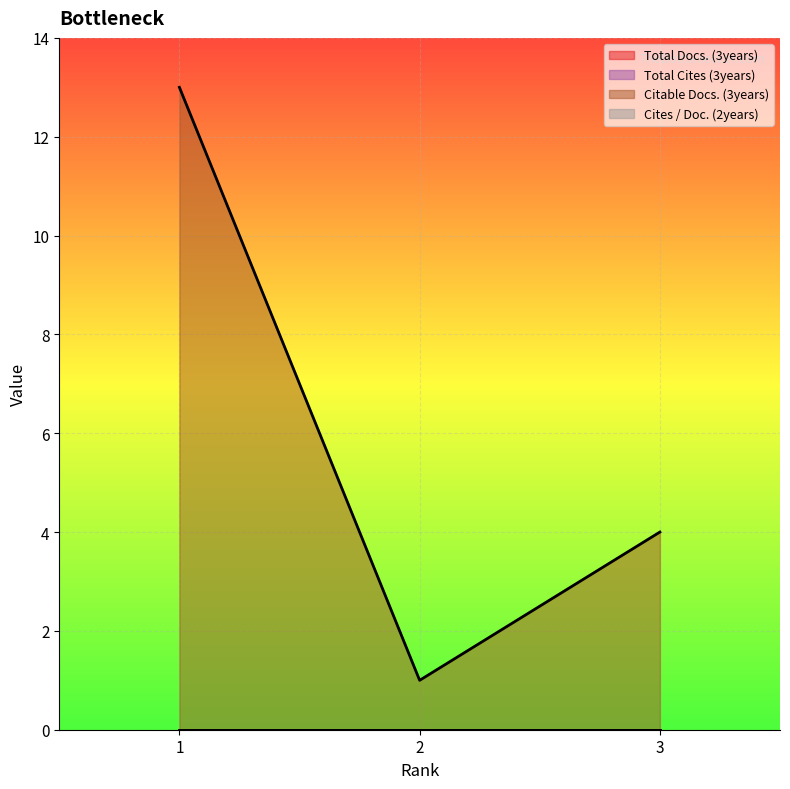

The Total Cites (3years) series shows 0 at 3. True or false?

True